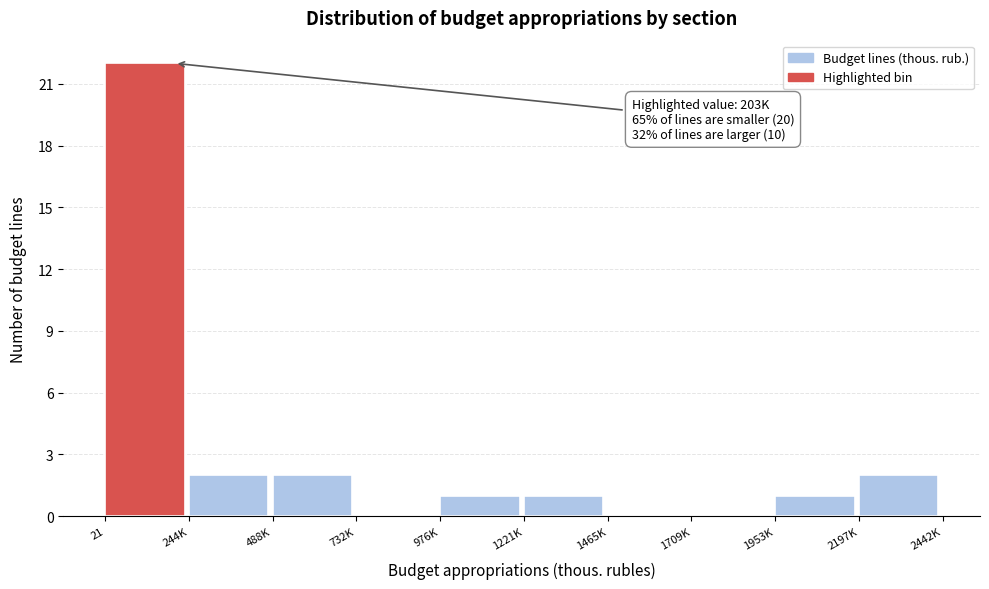

Reading left to right, list all the values displayed in this chart.

21=22	244K=2	488K=2	732K=0	976K=1	1221K=1	1465K=0	1709K=0	1953K=1	2197K=2